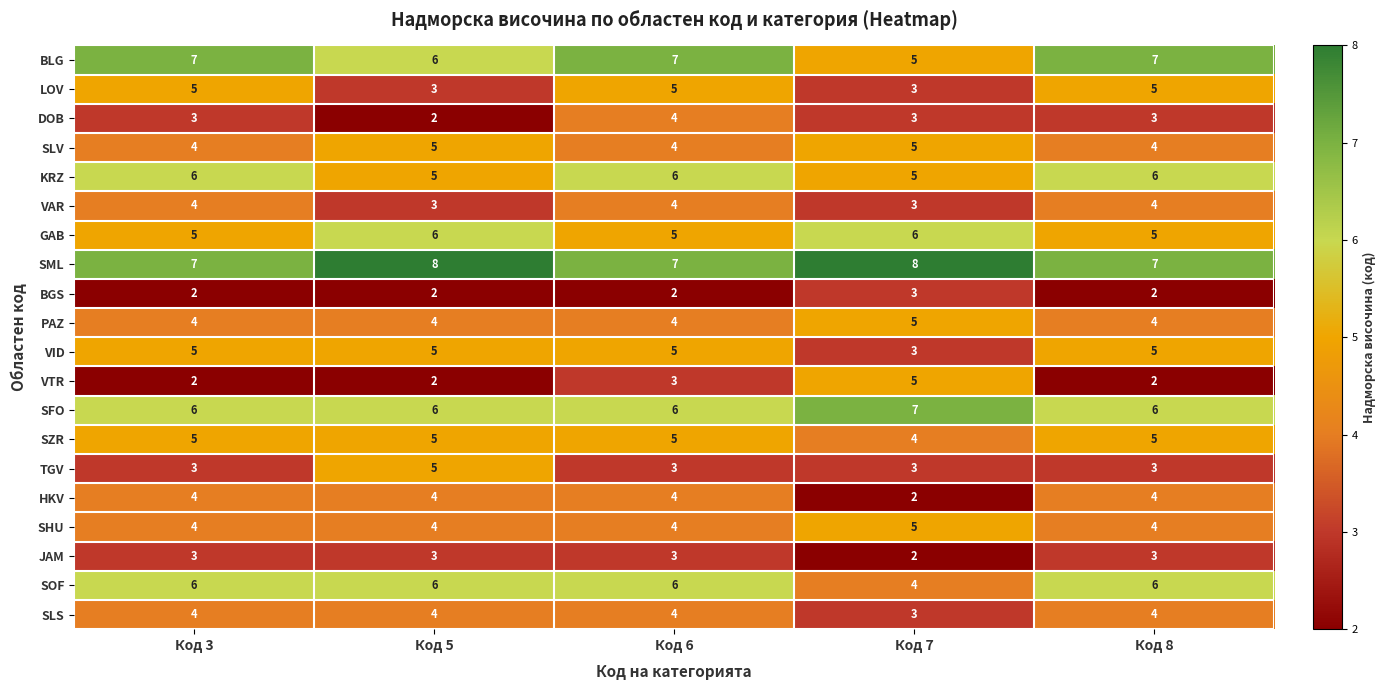

The SFO series shows 6 at Код 3. True or false?

True